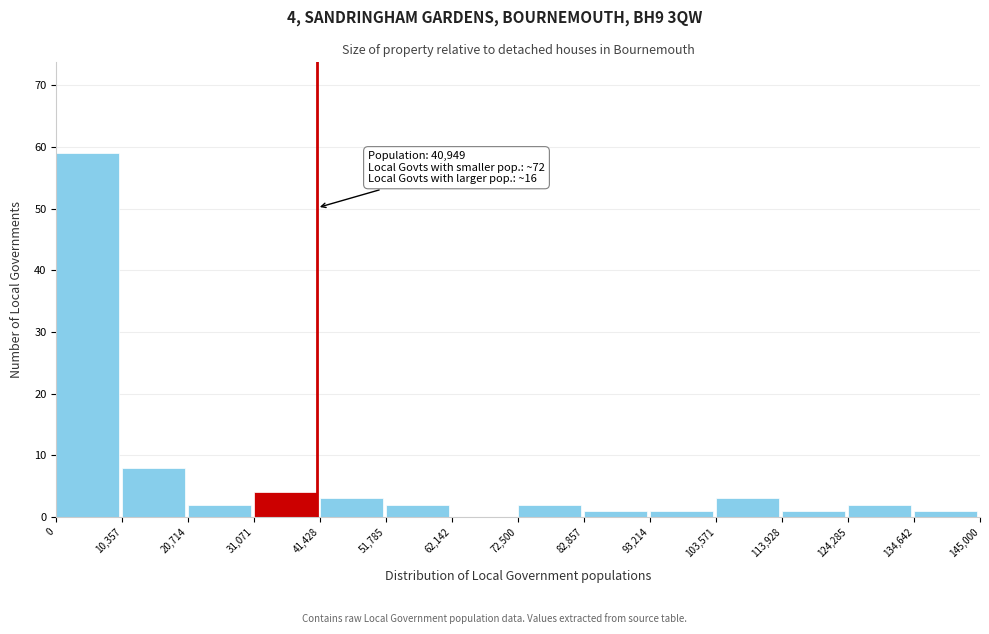

Which range on the x-axis has the tallest bar?

0 to 10,357